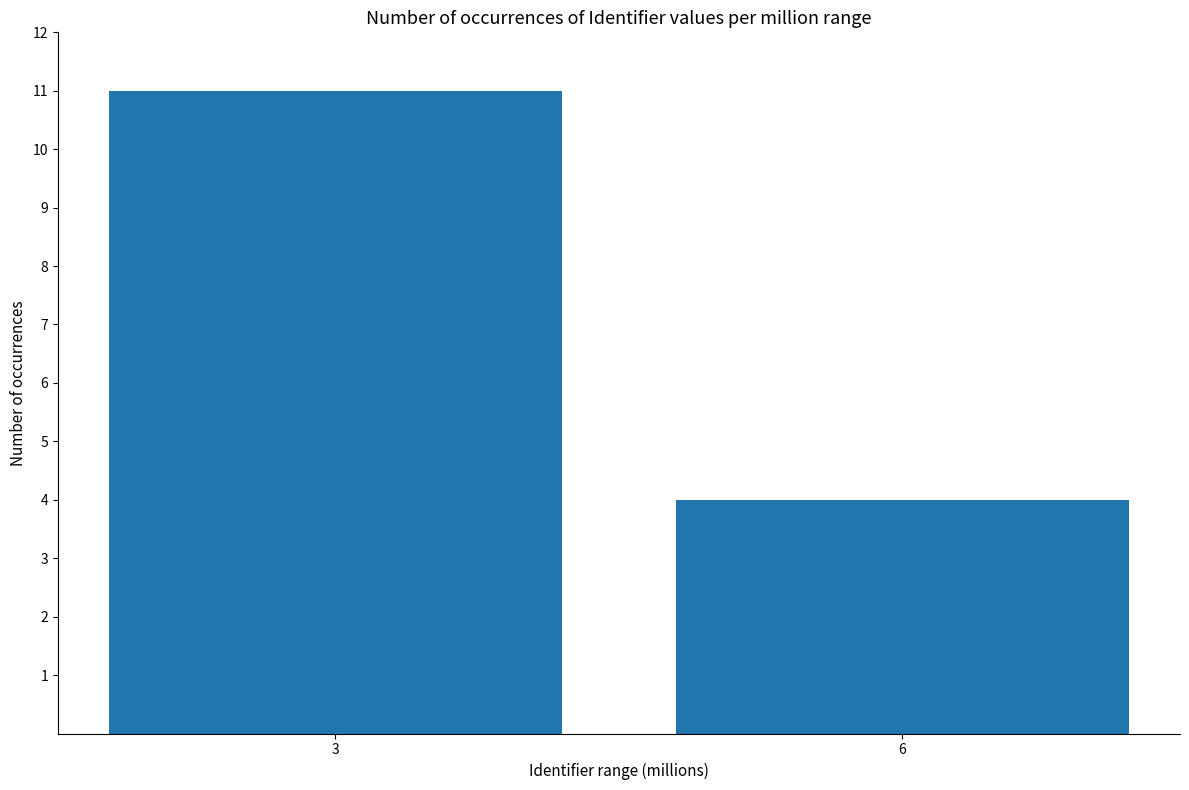

What is the change in value from 3 to 6?

-7